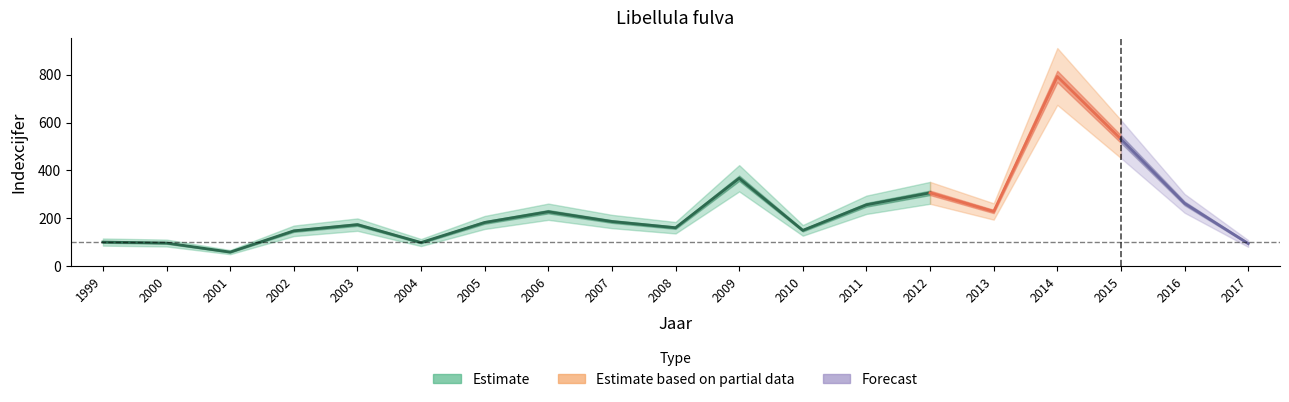

Which category has the lowest value across all series?

2001